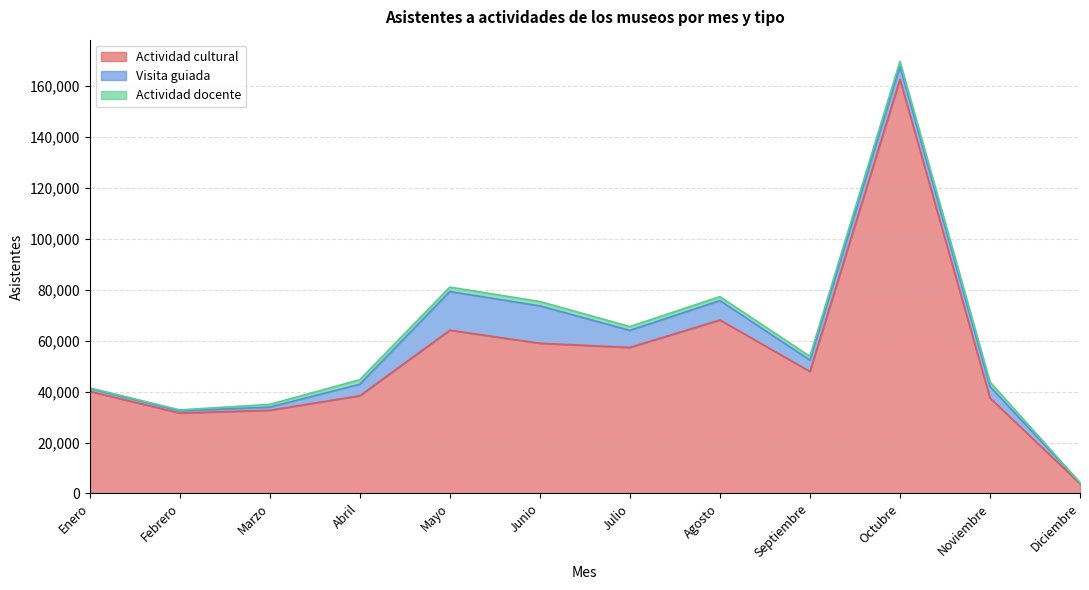

Where is the first local minimum for Visita guiada?

Febrero